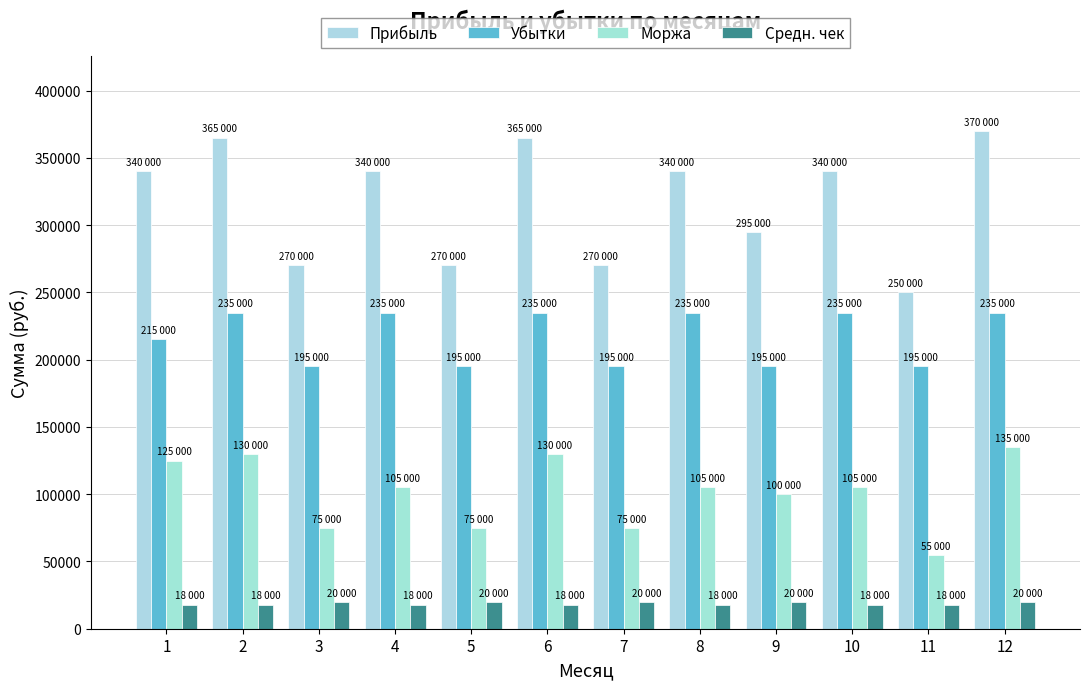

Between 2 and 8, which series saw the biggest shift?

Прибыль